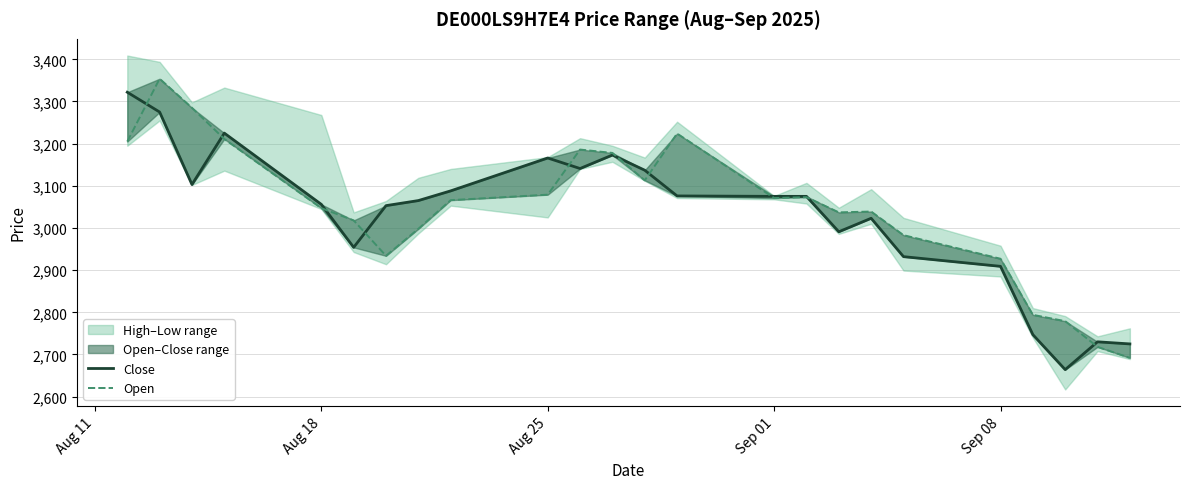

At how many categories does at least one series exceed 3084?

10